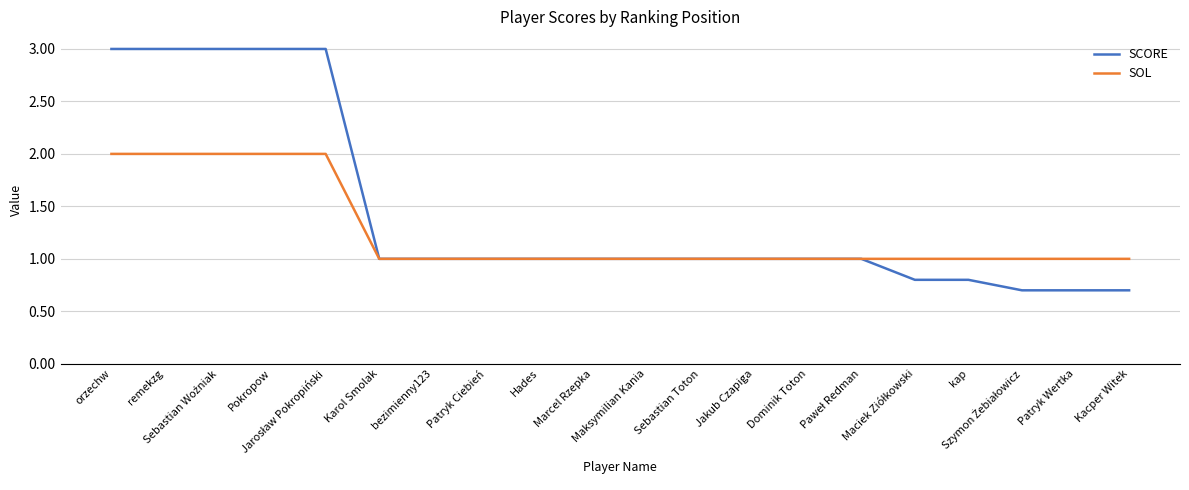

What is the greatest value displayed?

3.0